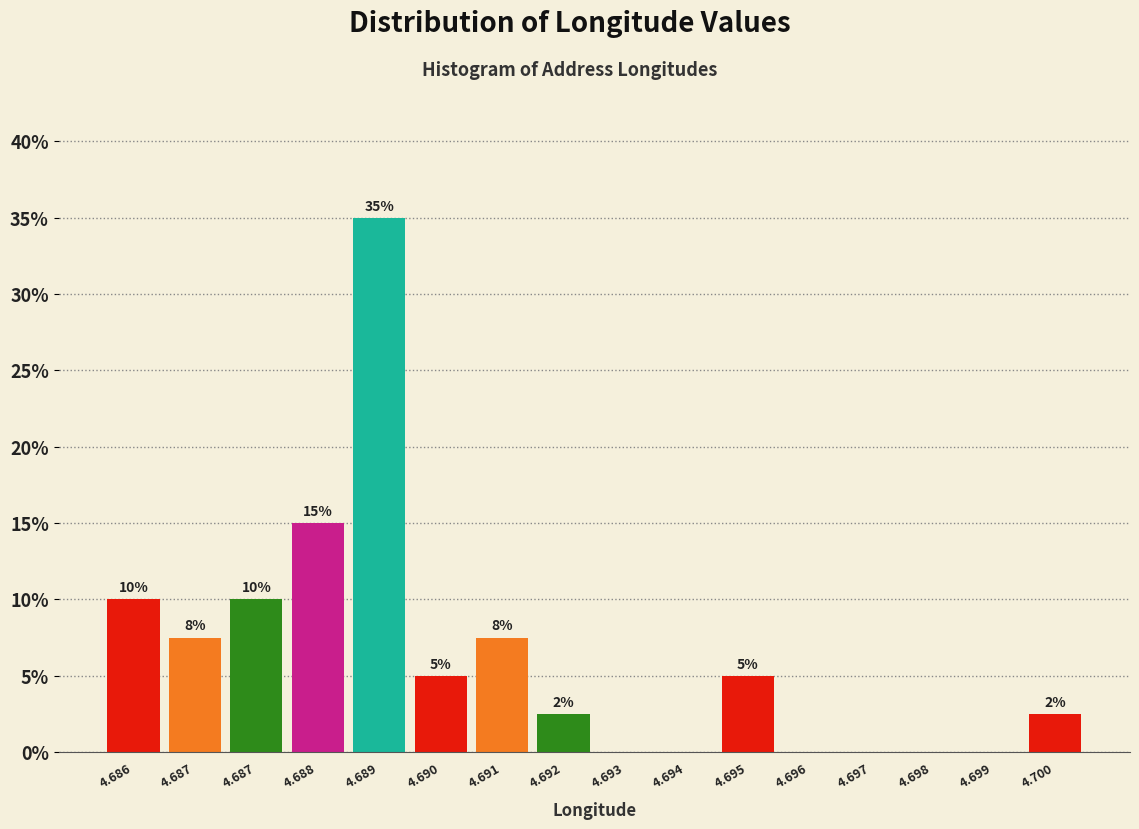

How many categories are shown in the chart?

16